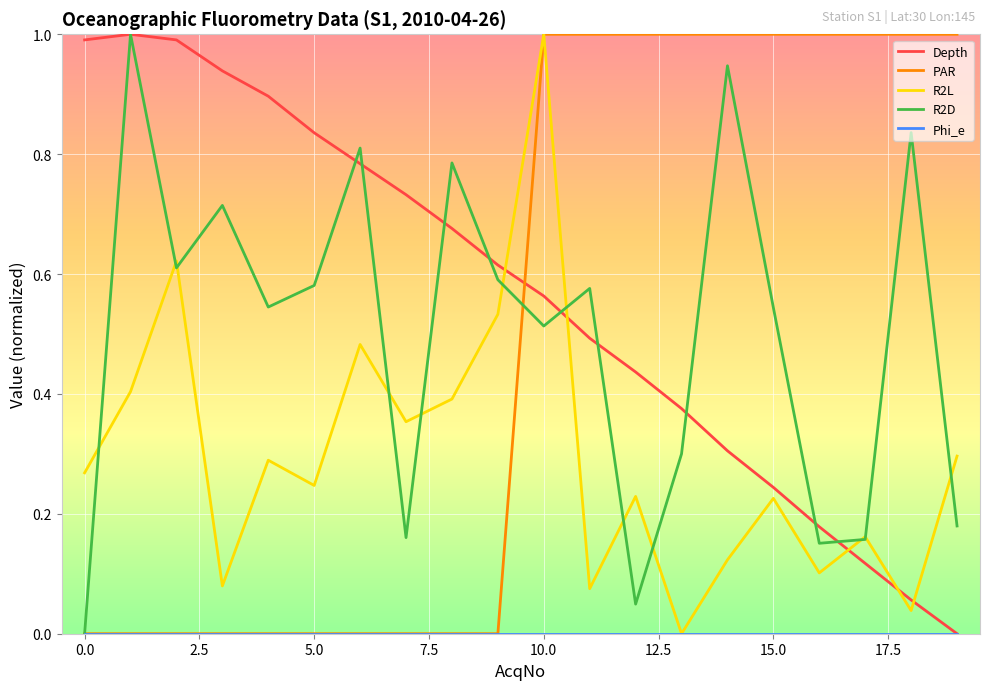

How many interior local peaks does the R2D series have?

7